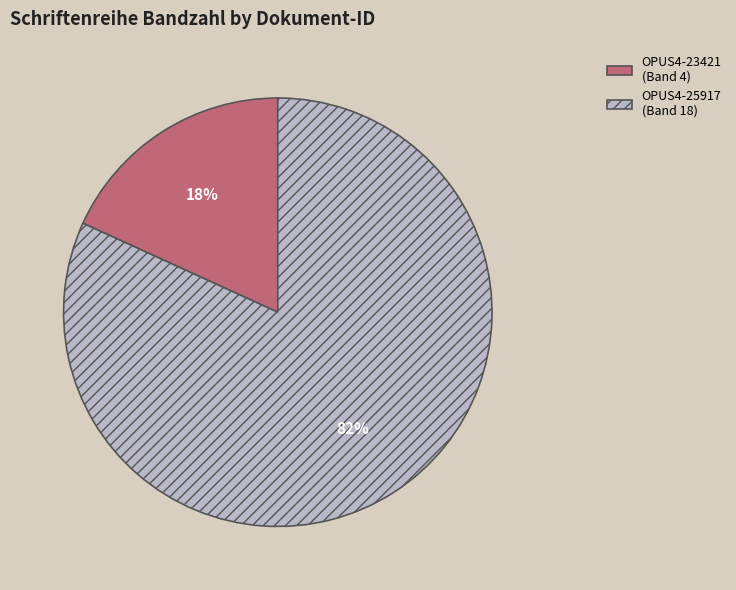

The OPUS4-23421 slice represents 32% of the pie. True or false?

False